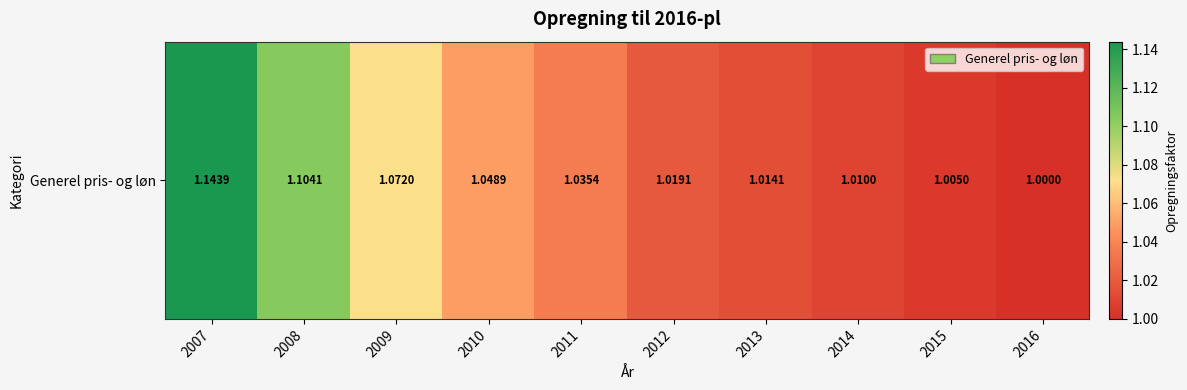

Between 2016 and 2014, which is larger?

2014